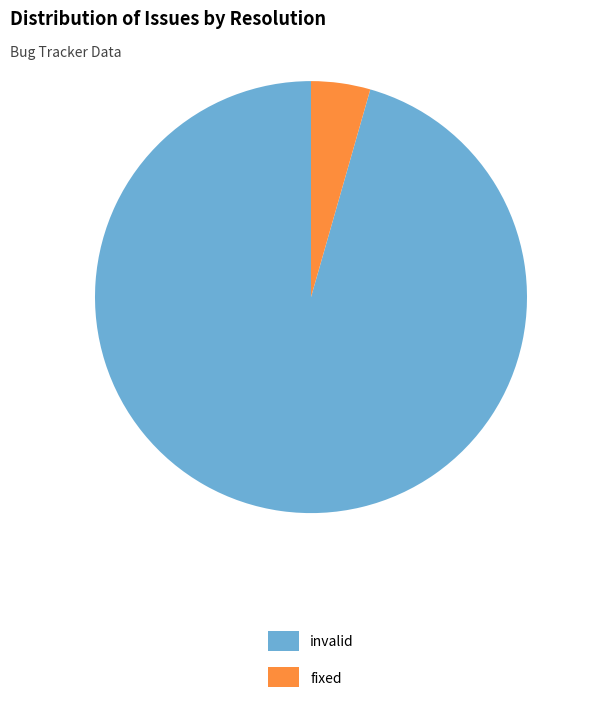

Between fixed and invalid, which is larger?

invalid